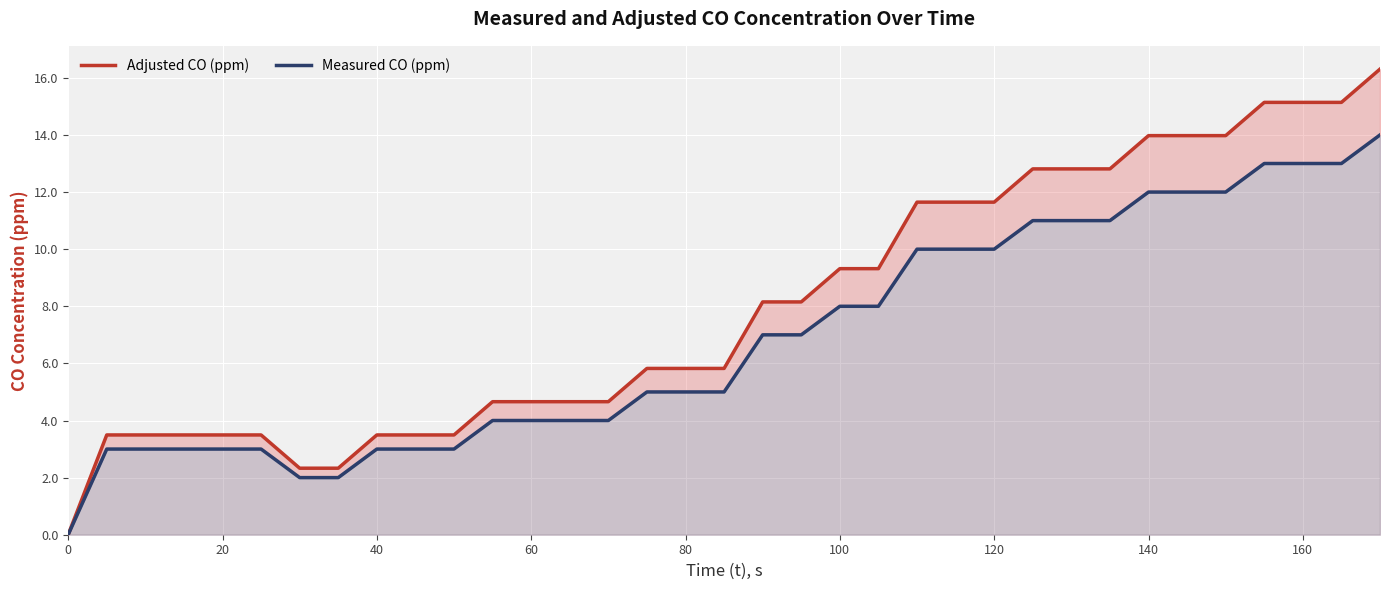

How many values in the Adjusted CO (ppm) series are below 5?

15